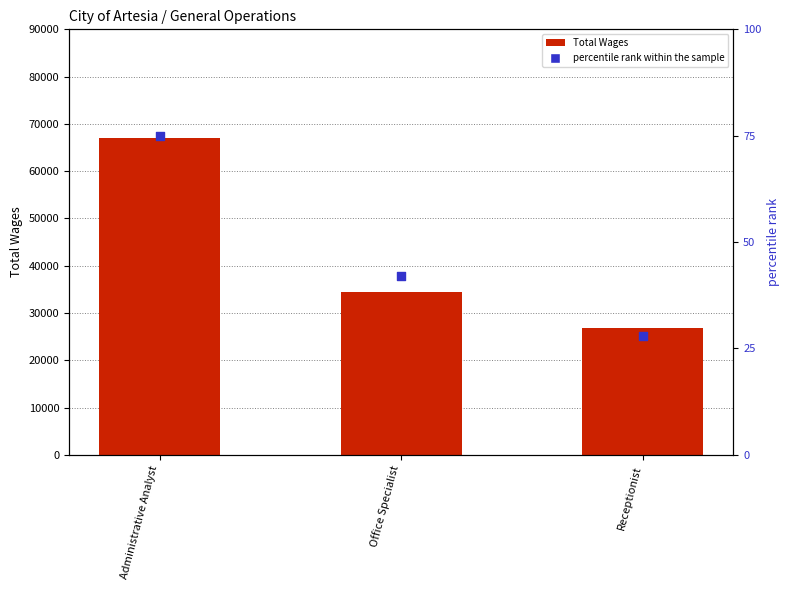

Which series has the largest total across all categories?

Total Wages